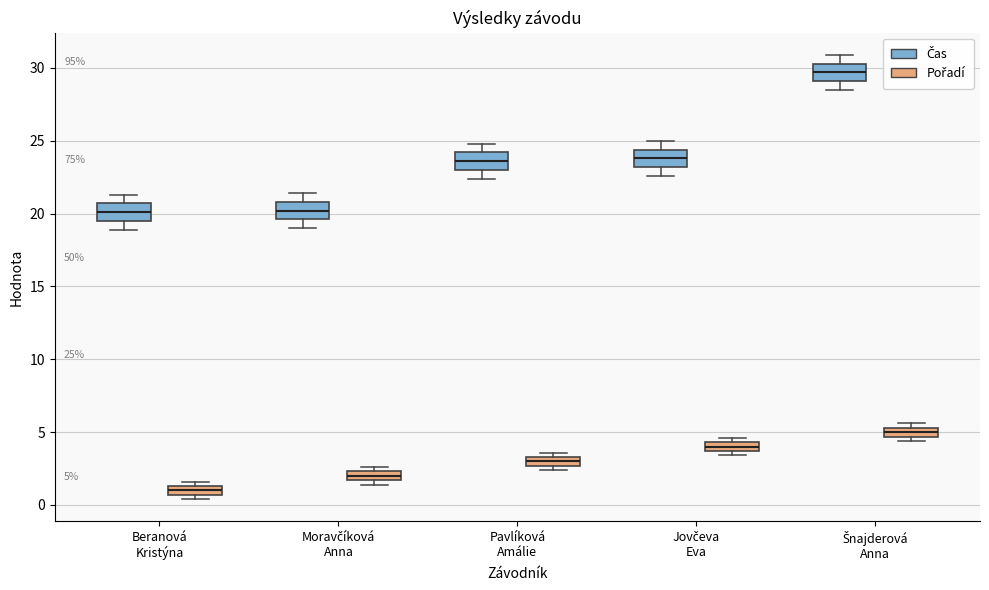

Which box has the highest median line?

Šnajderová Anna (Čas)